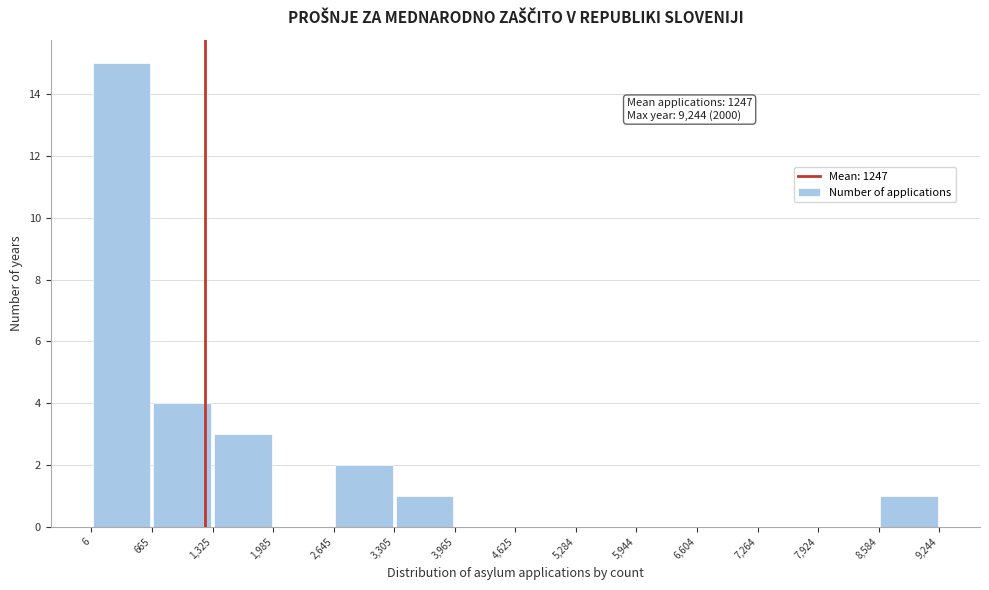

Over which range of the x-axis is the bar tallest?

6 to 665